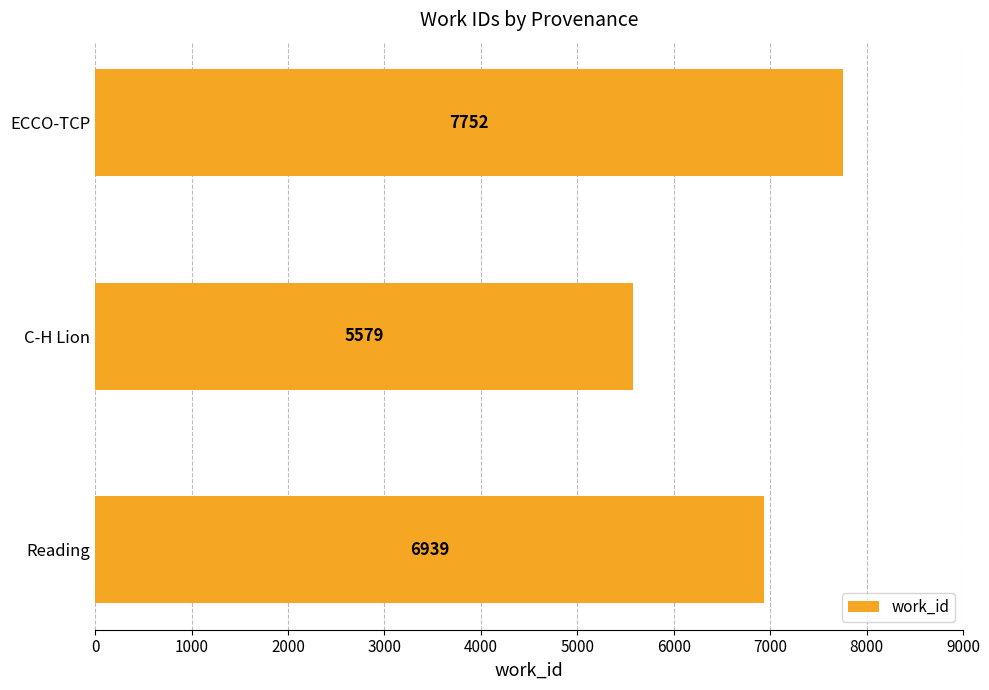

What is the greatest value displayed?

7752